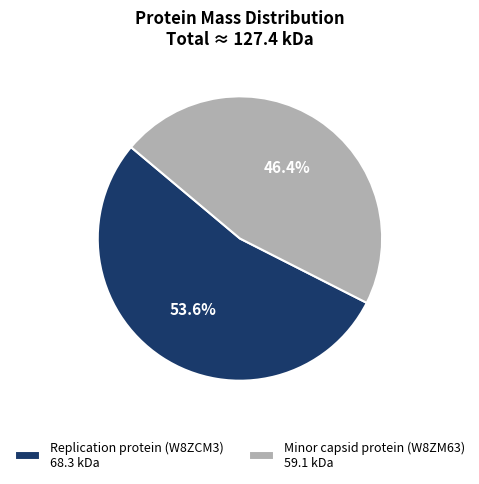

Combined, what portion of the pie is Minor capsid protein (W8ZM63) and Replication protein (W8ZCM3)?

100.0%